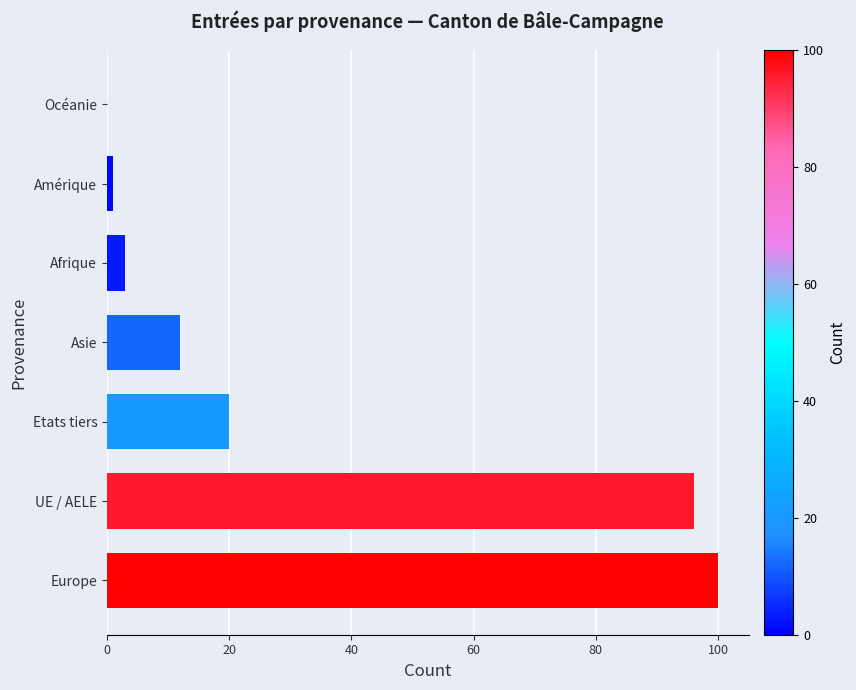

Which has a higher value, Etats tiers or Amérique?

Etats tiers